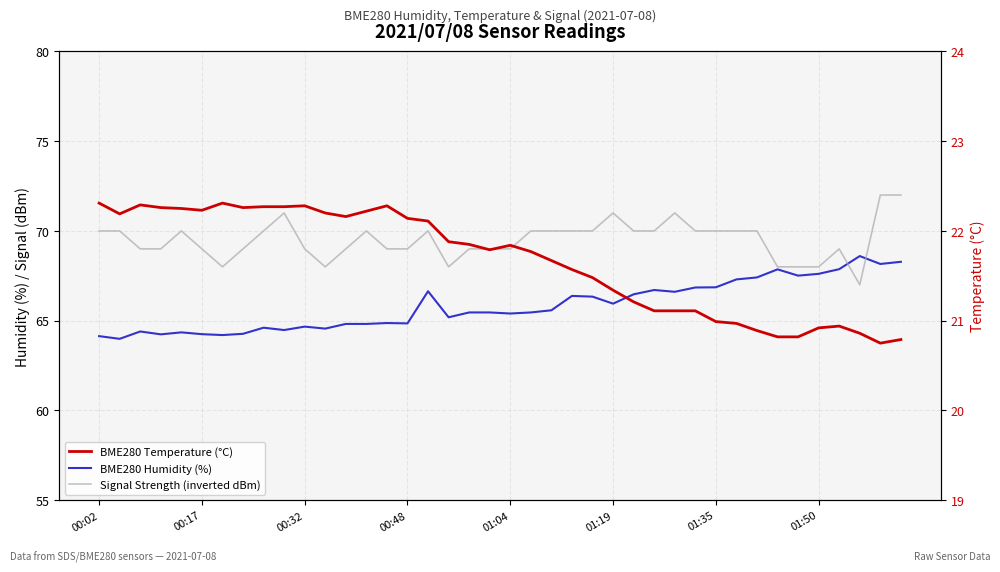

How many lines are shown in the chart?

3